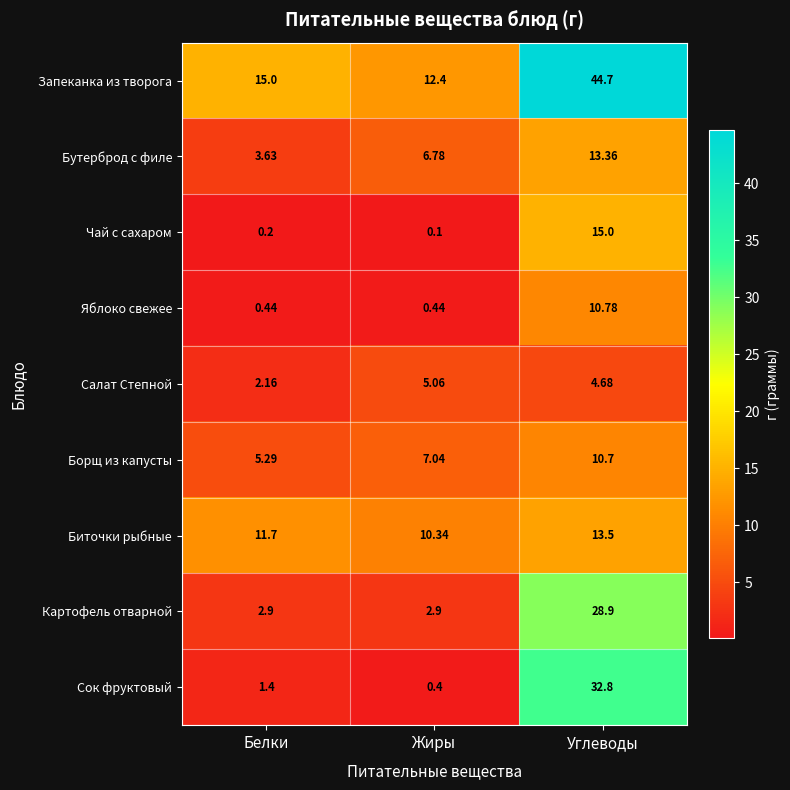

List the series in order of their peak value, highest first.

Запеканка из творога, Сок фруктовый, Картофель отварной, Чай с сахаром, Биточки рыбные, Бутерброд с филе, Яблоко свежее, Борщ из капусты, Салат Степной